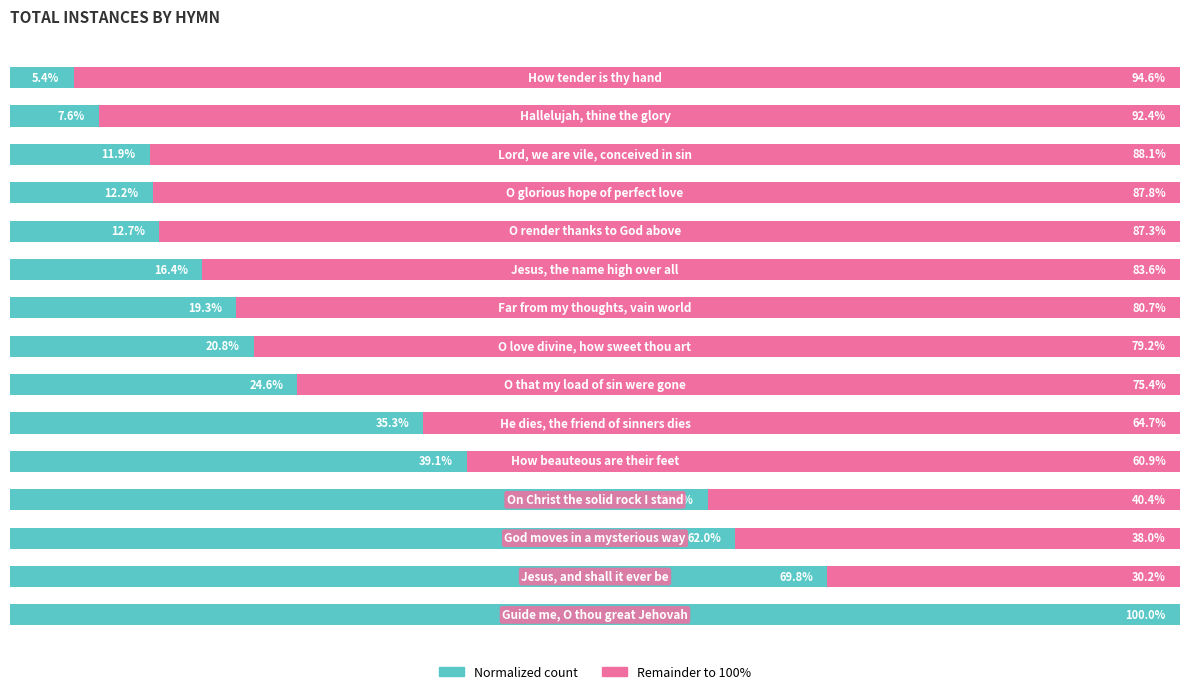

What are all the series names shown in the legend?

Normalized count, Remainder to 100%